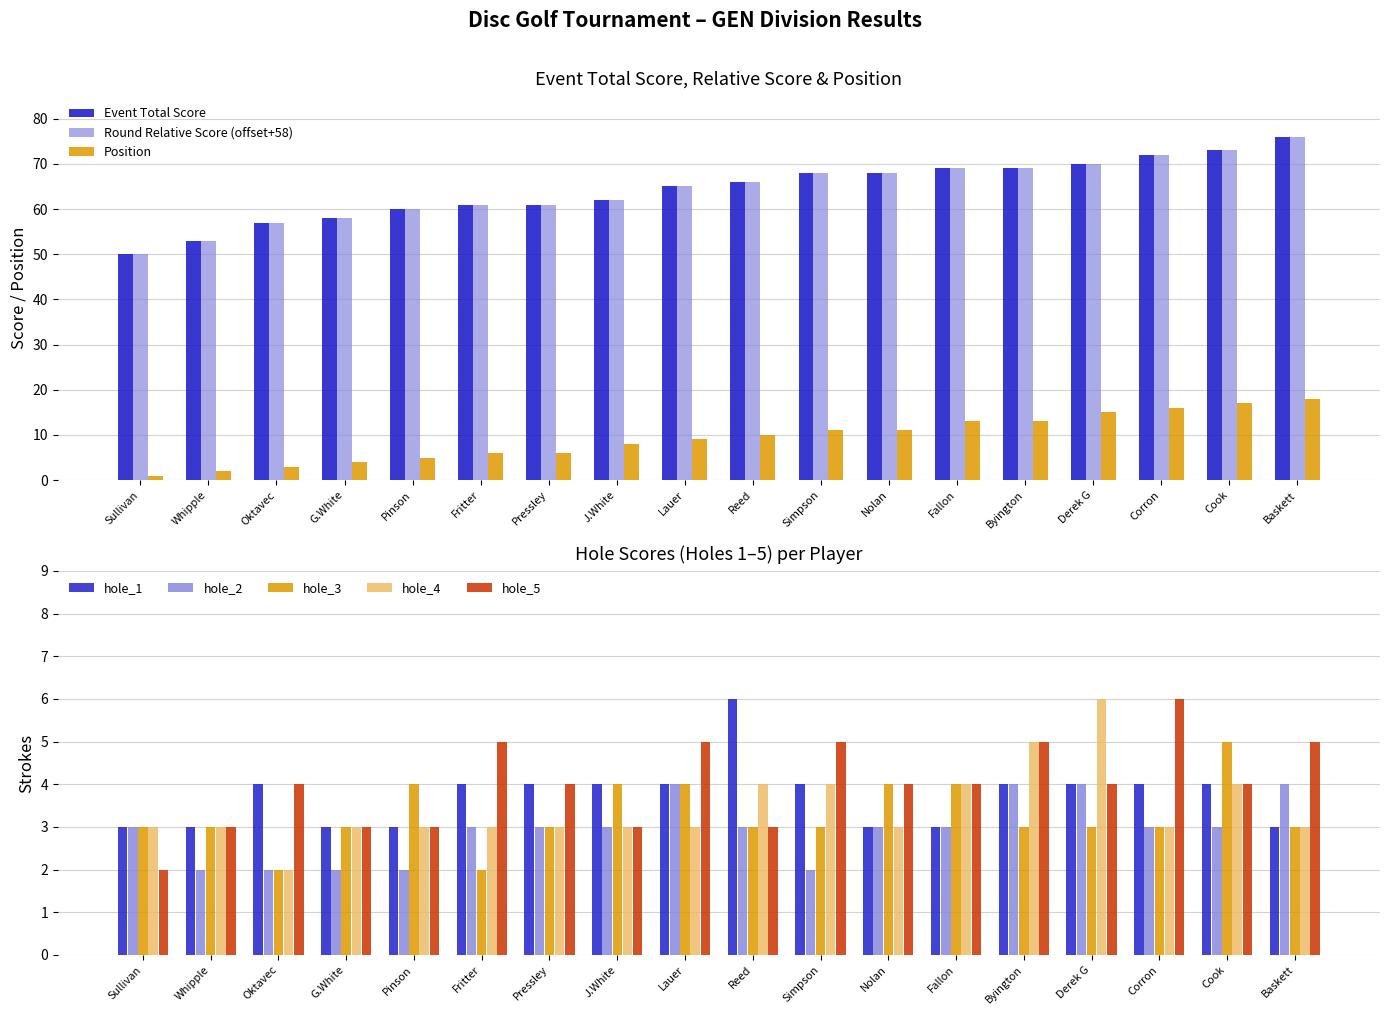

The Round Relative Score (offset+58) series shows 21 at J.White. True or false?

False